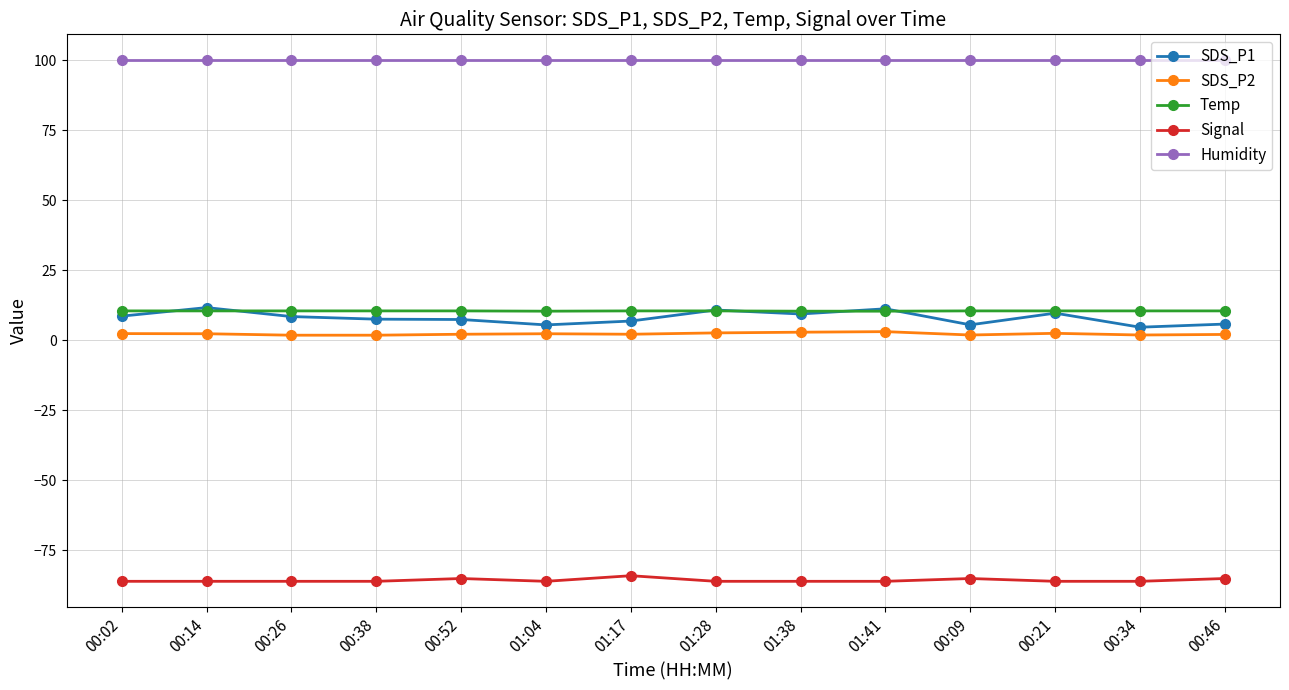

Which series has the largest total across all categories?

Humidity